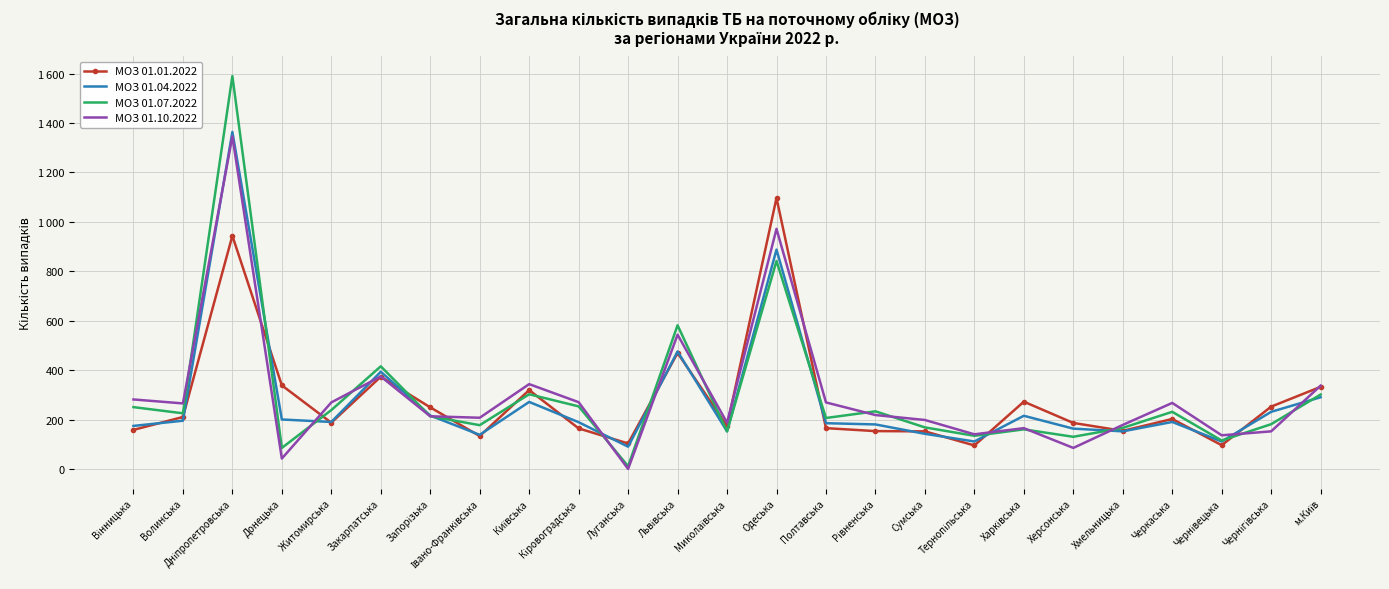

Reading left to right, list all the values displayed in this chart.

МОЗ 01.01.2022: Вінницька=159	Волинська=211	Дніпропетровська=944	Донецька=339	Житомирська=188	Закарпатська=374	Запорізька=250	Івано-Франківська=134	Київська=320	Кіровоградська=165	Луганська=104	Львівська=470	Миколаївська=175	Одеська=1097	Полтавська=166	Рівненська=154	Сумська=153	Тернопільська=96	Харківська=273	Херсонська=187	Хмельницька=155	Черкаська=203	Чернівецька=97	Чернігівська=253	м.Київ=333
МОЗ 01.04.2022: Вінницька=175	Волинська=196	Дніпропетровська=1364	Донецька=201	Житомирська=191	Закарпатська=394	Запорізька=217	Івано-Франківська=139	Київська=272	Кіровоградська=190	Луганська=91	Львівська=476	Миколаївська=153	Одеська=888	Полтавська=186	Рівненська=181	Сумська=143	Тернопільська=112	Харківська=216	Херсонська=164	Хмельницька=153	Черкаська=191	Чернівецька=112	Чернігівська=232	м.Київ=291
МОЗ 01.07.2022: Вінницька=251	Волинська=226	Дніпропетровська=1590	Донецька=86	Житомирська=239	Закарпатська=416	Запорізька=214	Івано-Франківська=178	Київська=303	Кіровоградська=254	Луганська=12	Львівська=582	Миколаївська=153	Одеська=842	Полтавська=207	Рівненська=234	Сумська=169	Тернопільська=135	Харківська=161	Херсонська=131	Хмельницька=167	Черкаська=232	Чернівецька=116	Чернігівська=182	м.Київ=302
МОЗ 01.10.2022: Вінницька=282	Волинська=266	Дніпропетровська=1346	Донецька=43	Житомирська=270	Закарпатська=375	Запорізька=214	Івано-Франківська=208	Київська=344	Кіровоградська=271	Луганська=1	Львівська=544	Миколаївська=188	Одеська=972	Полтавська=270	Рівненська=219	Сумська=199	Тернопільська=141	Харківська=166	Херсонська=86	Хмельницька=179	Черкаська=268	Чернівецька=137	Чернігівська=153	м.Київ=338